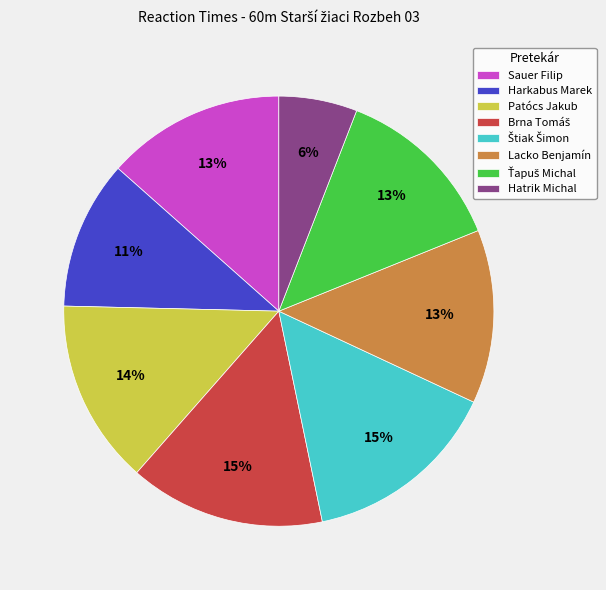

What percentage is the Lacko Benjamín slice, to the nearest percent?

13%